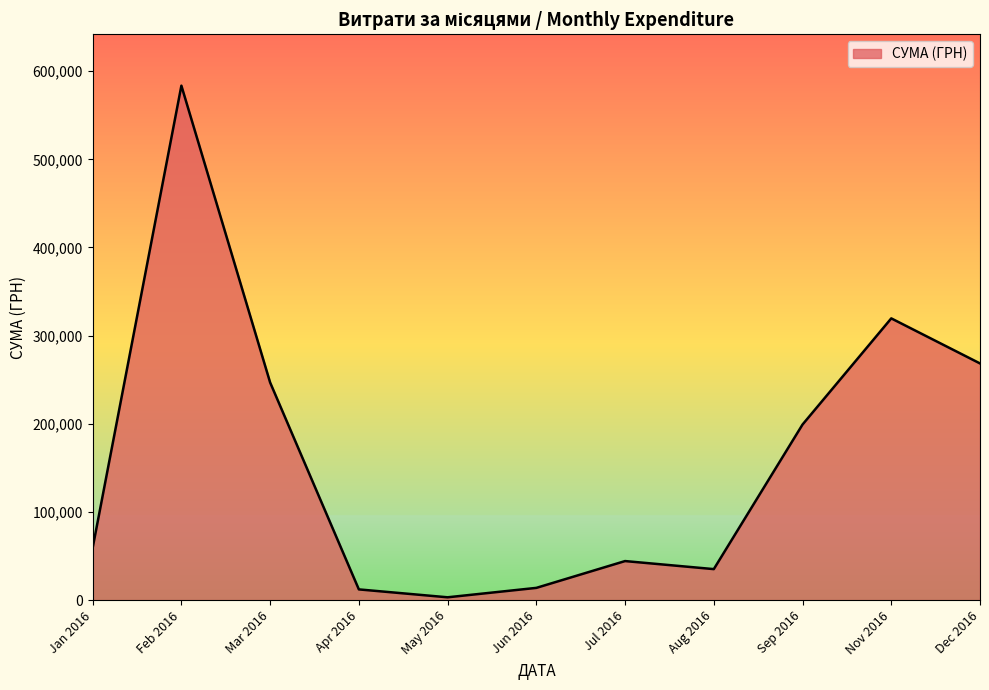

The value at Mar 2016 is 107856.1. True or false?

False